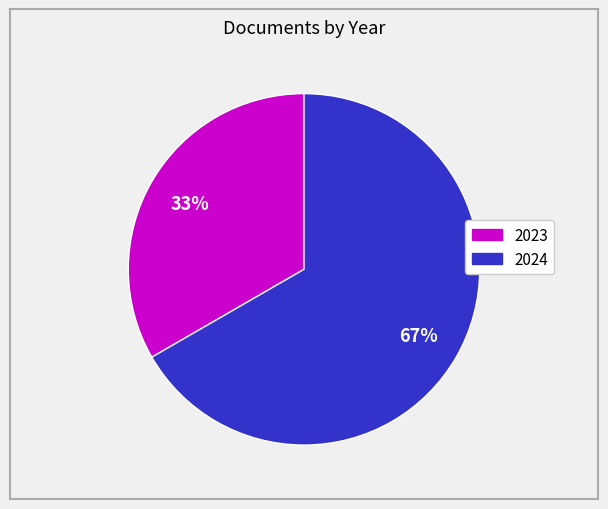

Is there a majority slice in this chart?

Yes